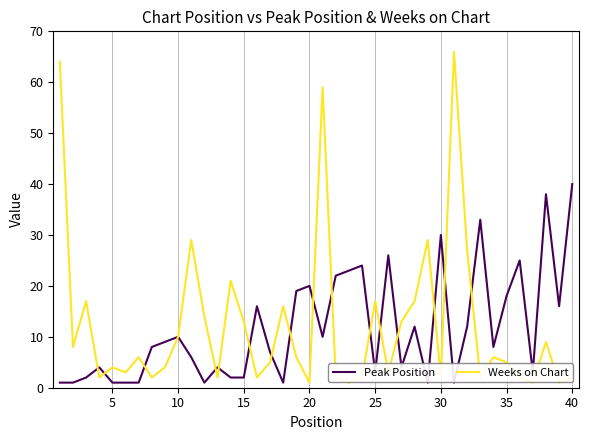

How many interior local valleys does the Weeks on Chart series have?

13